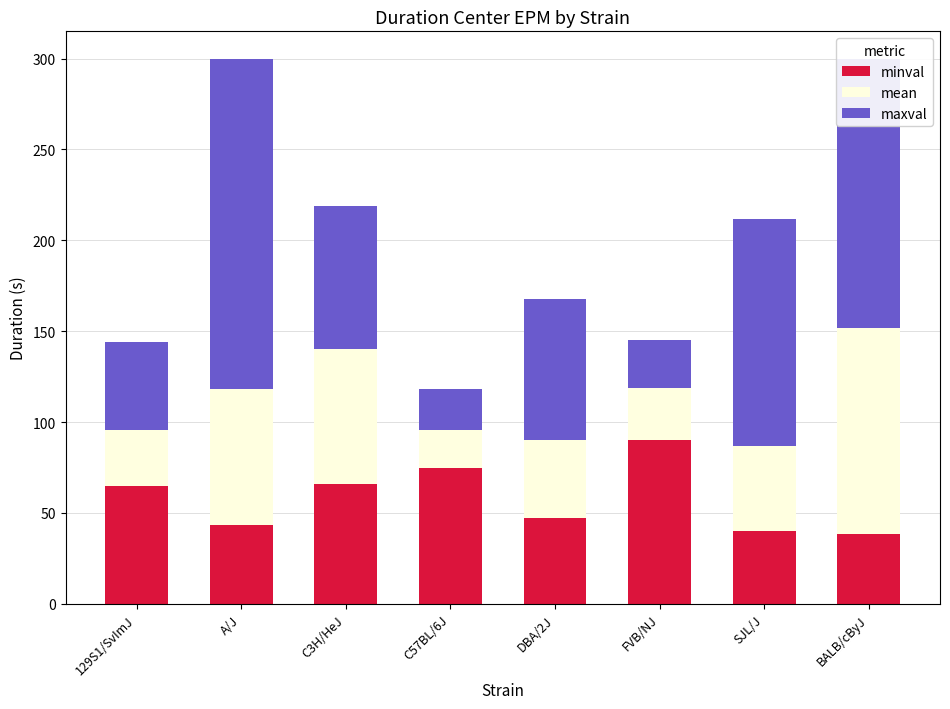

At which label does minval reach its peak?

FVB/NJ